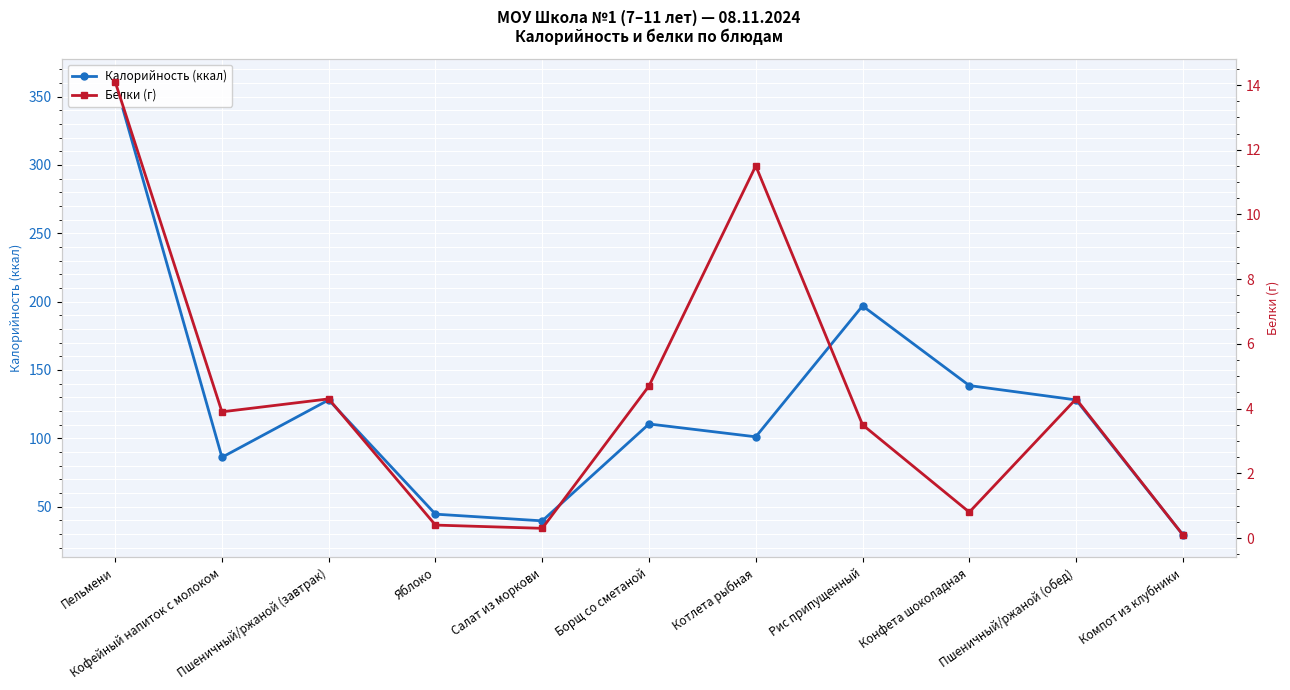

True or false: Калорийность (ккал) and Белки (г) cross at least once.

False